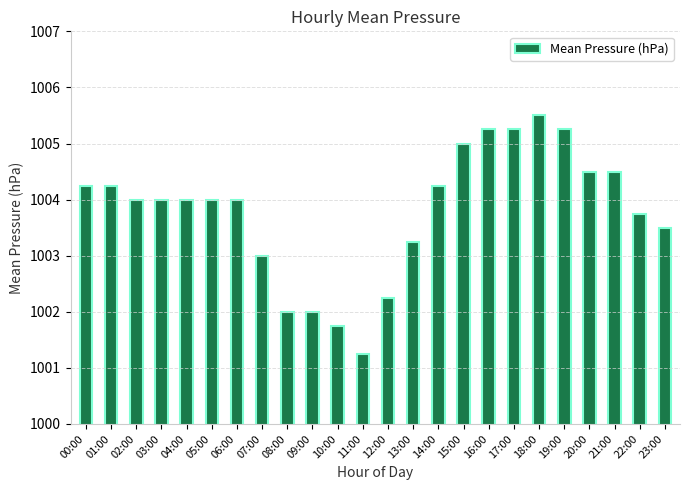

What is the label of the 12th bar from the left?

11:00